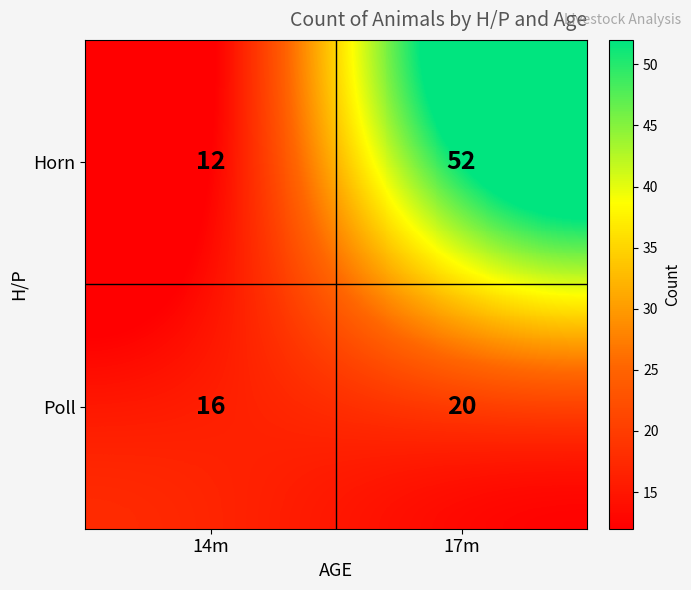

How many distinct data groups are displayed?

2